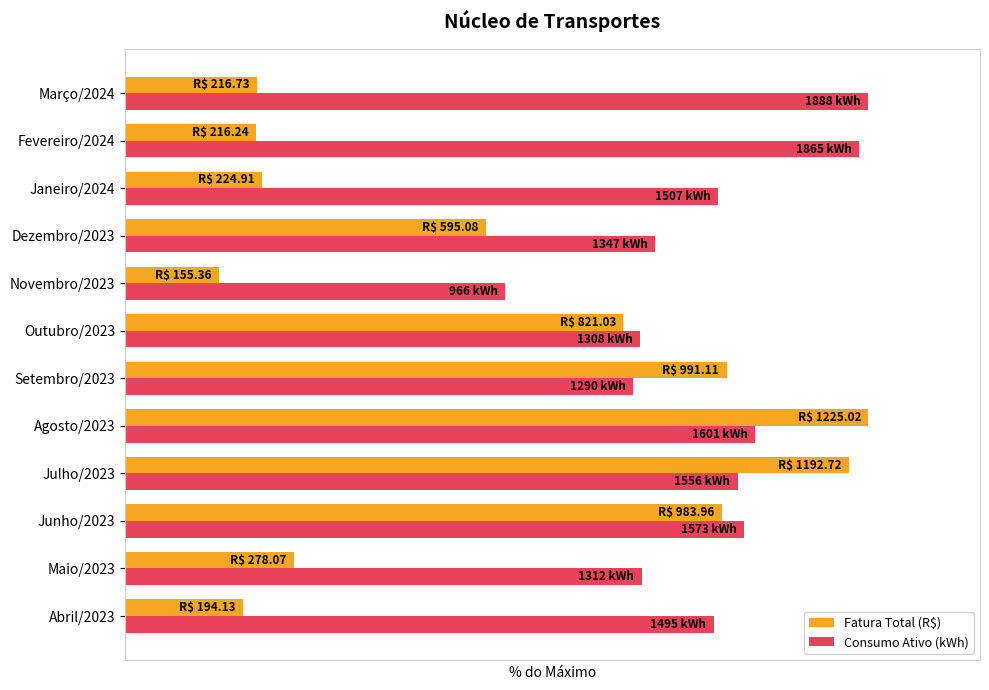

What are all the series names shown in the legend?

Fatura Total (R$), Consumo Ativo (kWh)